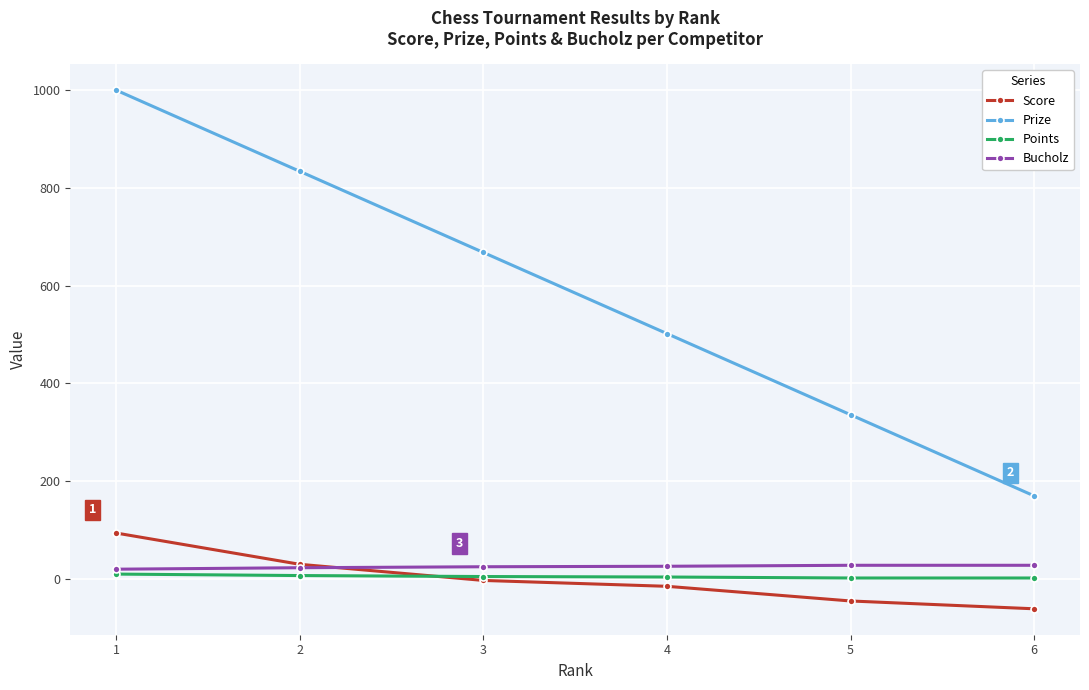

Which series has the largest range (max minus min)?

Prize